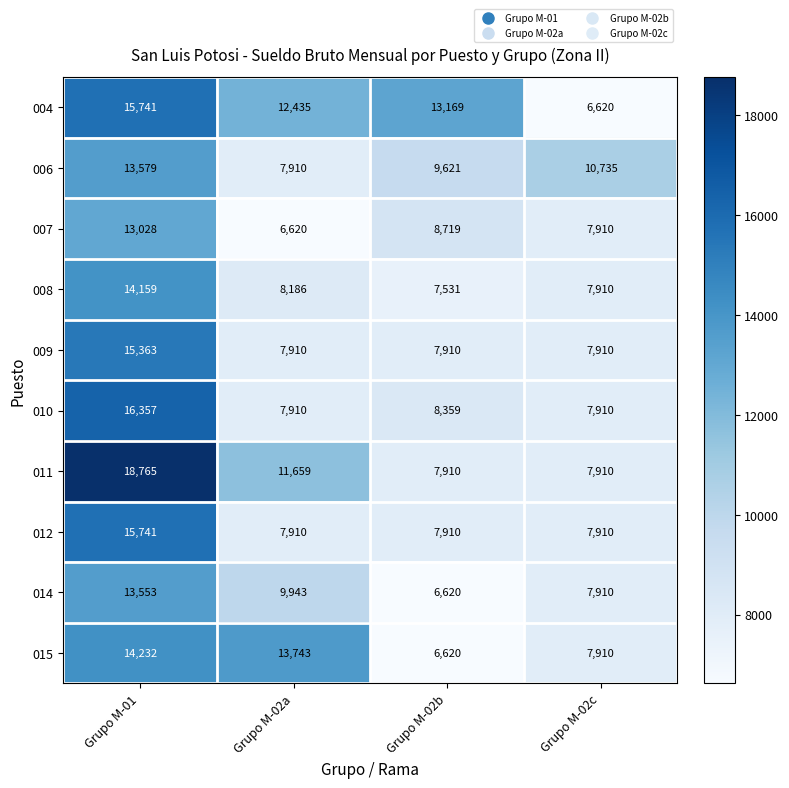

What is the spread (max minus min) of values at Grupo M-02b?

6549